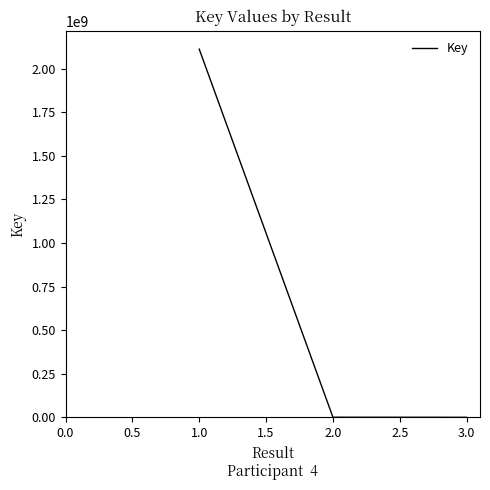

Does the chart have visible grid lines?

No